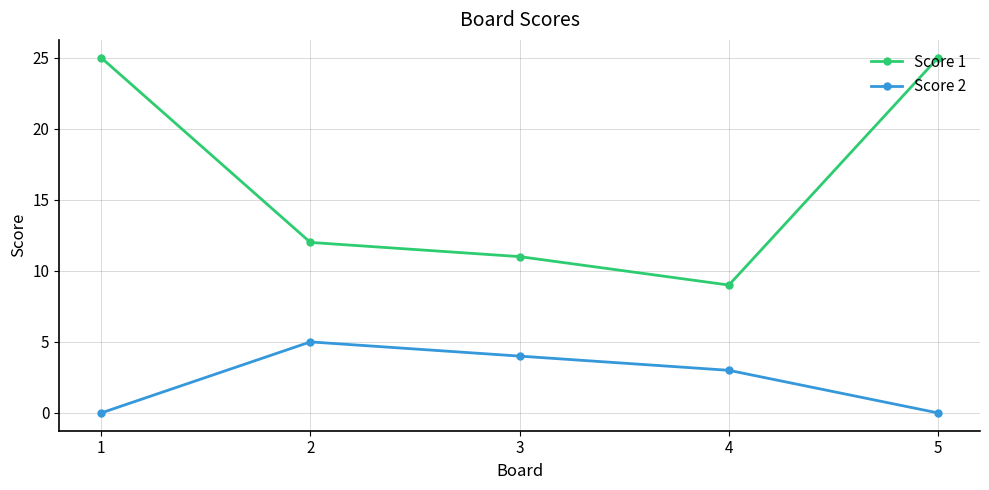

What is the difference between the maximum and second lowest values in the Score 1 series?

14